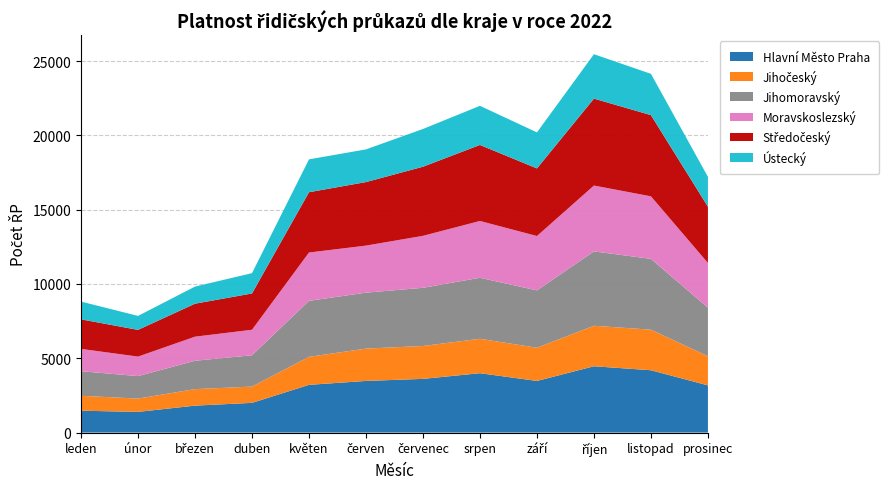

Reading left to right, transcribe all the data shown in this chart.

Hlavní Město Praha: leden=1472	únor=1392	březen=1814	duben=2000	květen=3212	červen=3476	červenec=3614	srpen=3996	září=3475	říjen=4463	listopad=4195	prosinec=3176
Jihočeský: leden=1002	únor=897	březen=1111	duben=1095	květen=1886	červen=2175	červenec=2213	srpen=2316	září=2234	říjen=2725	listopad=2729	prosinec=1961
Jihomoravský: leden=1655	únor=1512	březen=1908	duben=2108	květen=3767	červen=3764	červenec=3915	srpen=4106	září=3859	říjen=5004	listopad=4766	prosinec=3267
Moravskoslezský: leden=1502	únor=1312	březen=1621	duben=1715	květen=3250	červen=3166	červenec=3497	srpen=3821	září=3658	říjen=4431	listopad=4207	prosinec=3007
Středočeský: leden=1989	únor=1798	březen=2219	duben=2444	květen=4059	červen=4276	červenec=4651	srpen=5116	září=4550	říjen=5850	listopad=5466	prosinec=3788
Ústecký: leden=1195	únor=940	březen=1151	duben=1366	květen=2211	červen=2199	červenec=2539	srpen=2633	září=2424	říjen=2987	listopad=2777	prosinec=2010